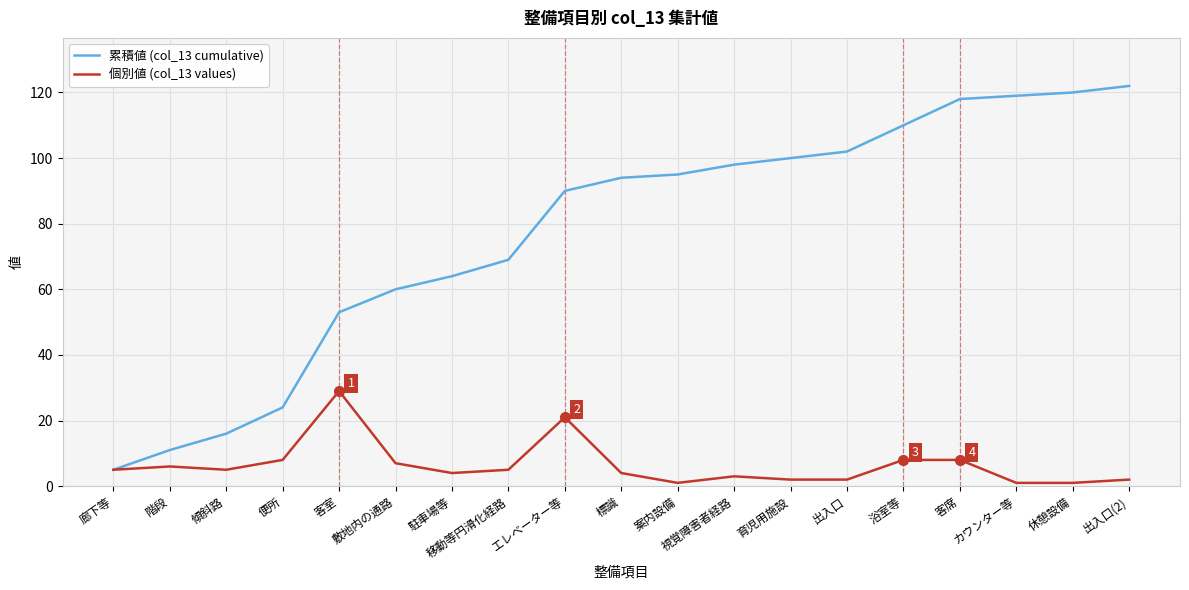

What position from the left is 傾斜路?

3